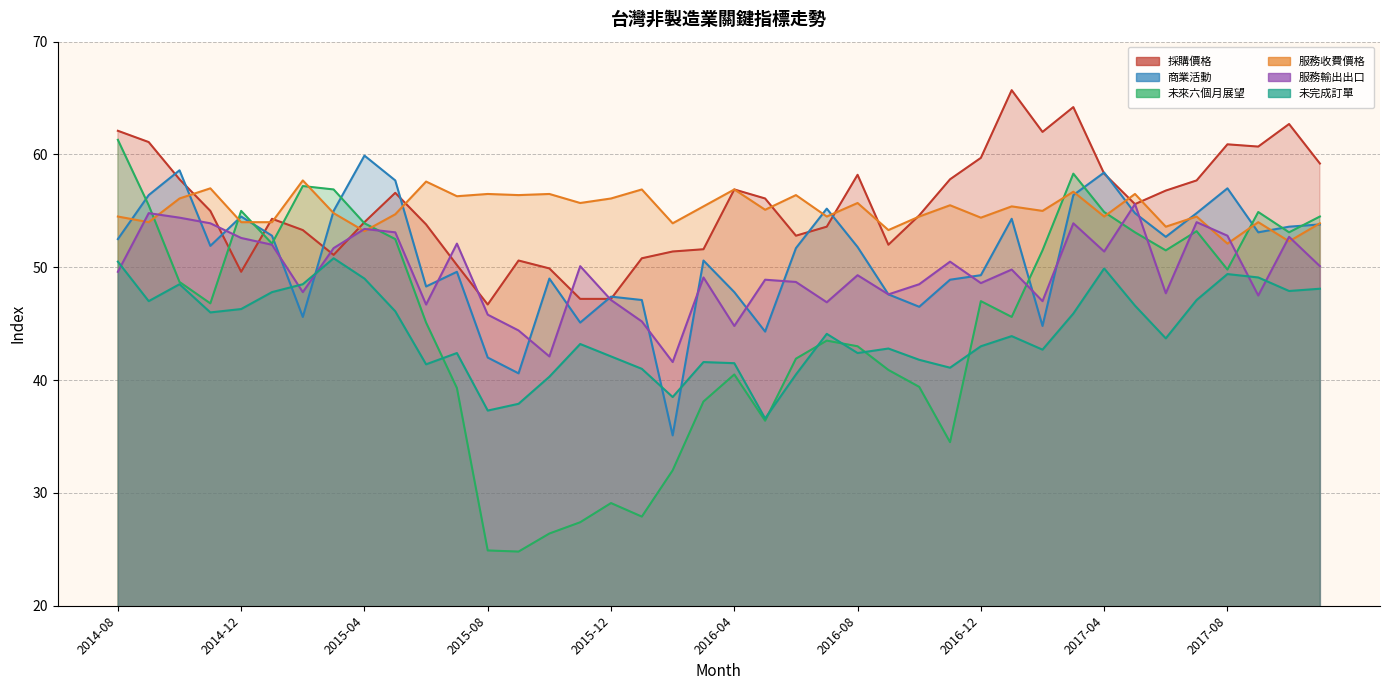

Read the 未完成訂單 value at 2015-09.

37.9